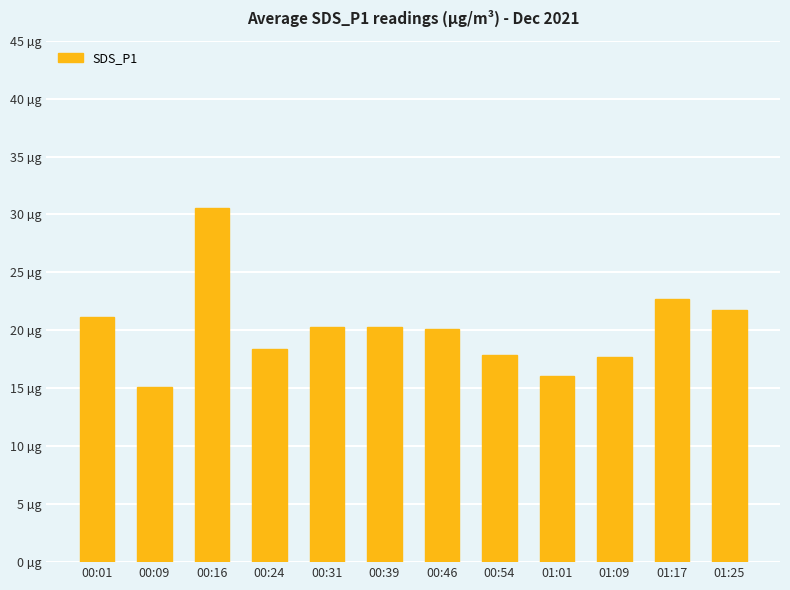

The chart shows a value of 32.5 at 00:01. True or false?

False